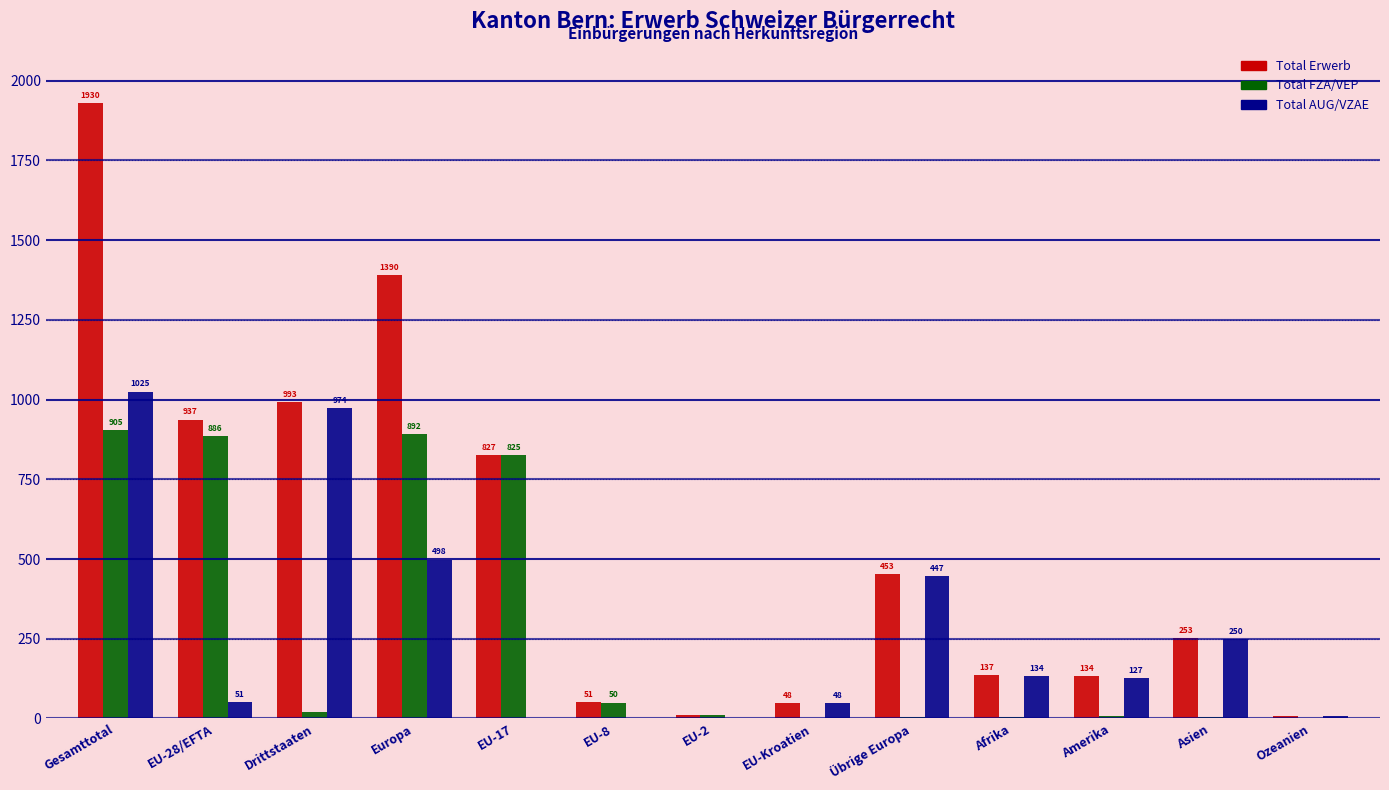

Are the bars grouped side by side (vs. stacked)?

Yes